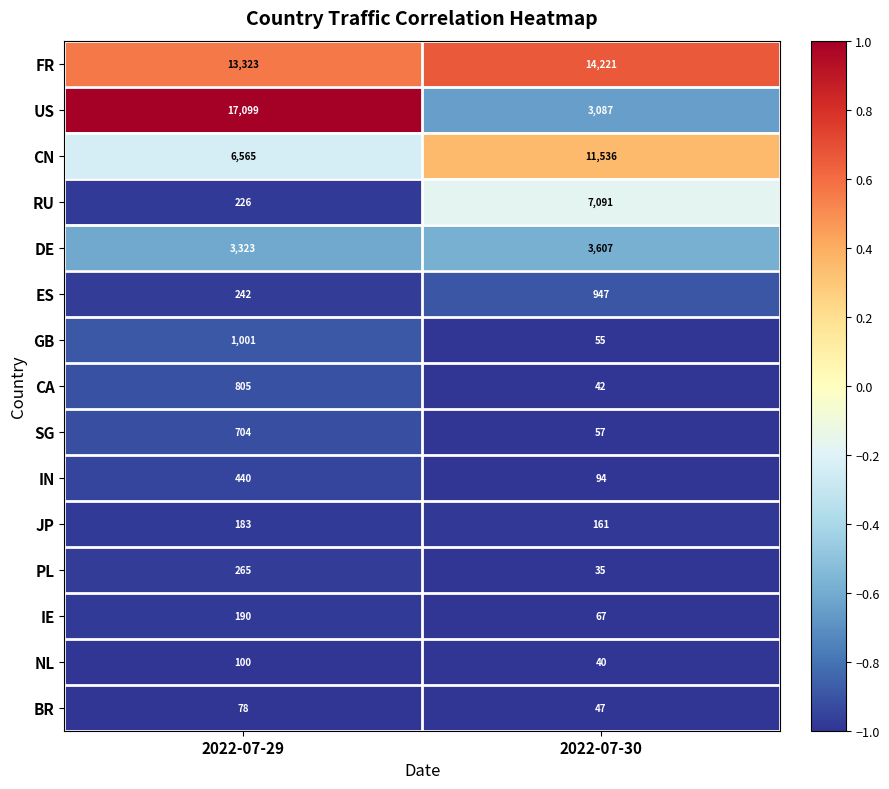

Which category has the lowest value across all series?

2022-07-30